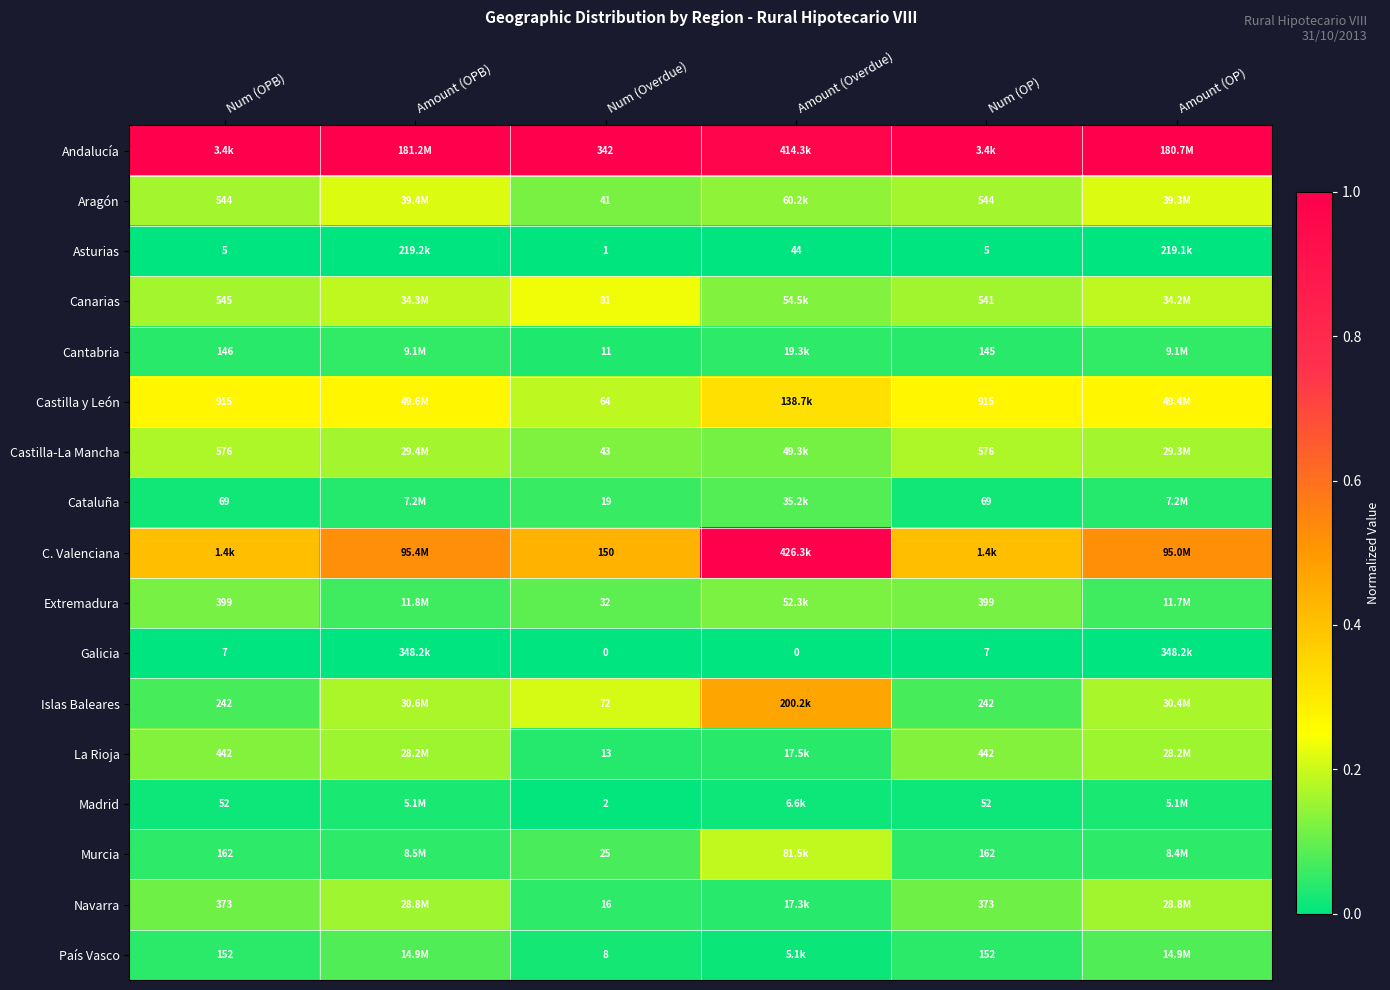

The value of C. Valenciana at Amount (Overdue) is 1.0. True or false?

True